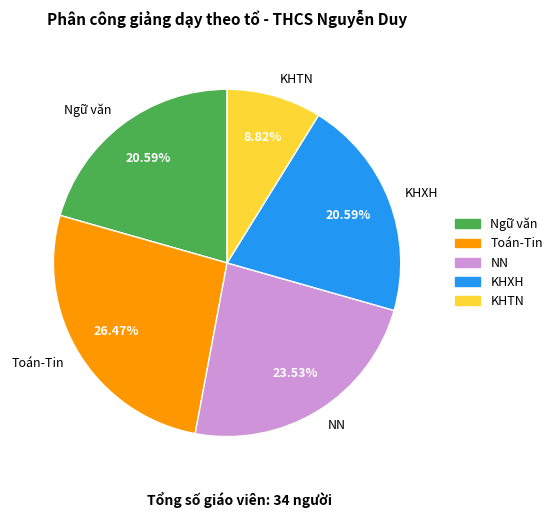

True or false: Toán-Tin accounts for 19% of the total.

False